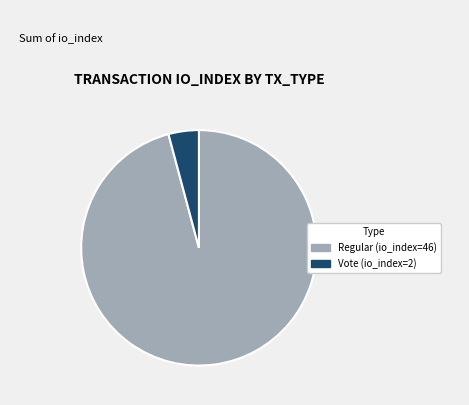

What is the ratio of the value at Regular (io_index=46) to the value at Vote (io_index=2)?

23.0